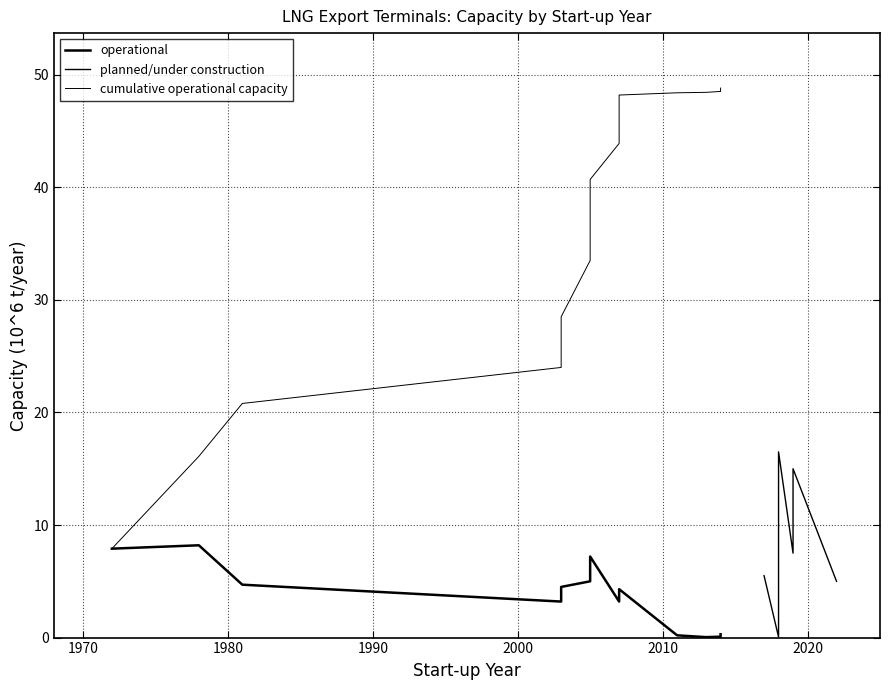

How many categories are shown in the chart?

13